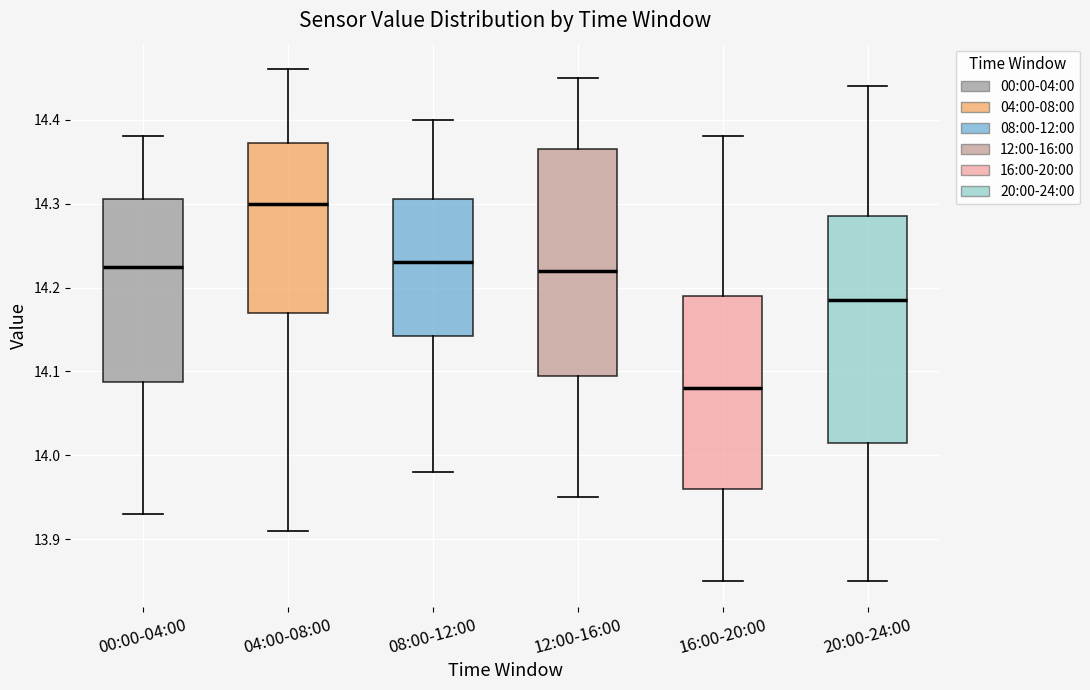

Reading left to right, read every box against the y-axis: the position of its median line, the range the box covers, and the ends of its whiskers. The values are not printed on the chart, so give them approximately, as read against the axis.

00:00-04:00: median 14.23, box 14.09 to 14.31, whiskers 13.93 to 14.38
04:00-08:00: median 14.30, box 14.17 to 14.37, whiskers 13.91 to 14.46
08:00-12:00: median 14.23, box 14.14 to 14.31, whiskers 13.98 to 14.40
12:00-16:00: median 14.22, box 14.10 to 14.37, whiskers 13.95 to 14.45
16:00-20:00: median 14.08, box 13.96 to 14.19, whiskers 13.85 to 14.38
20:00-24:00: median 14.19, box 14.02 to 14.29, whiskers 13.85 to 14.44